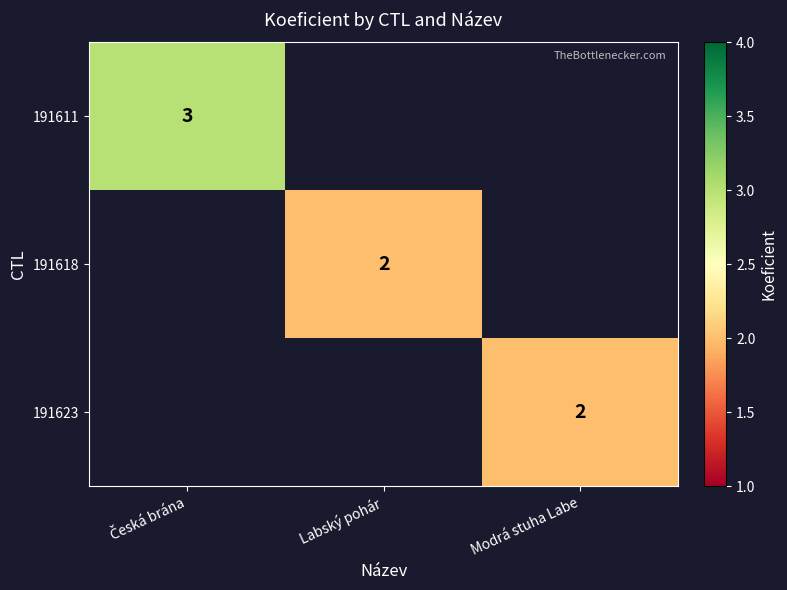

The 191623 series shows 2 at Modrá stuha Labe. True or false?

True